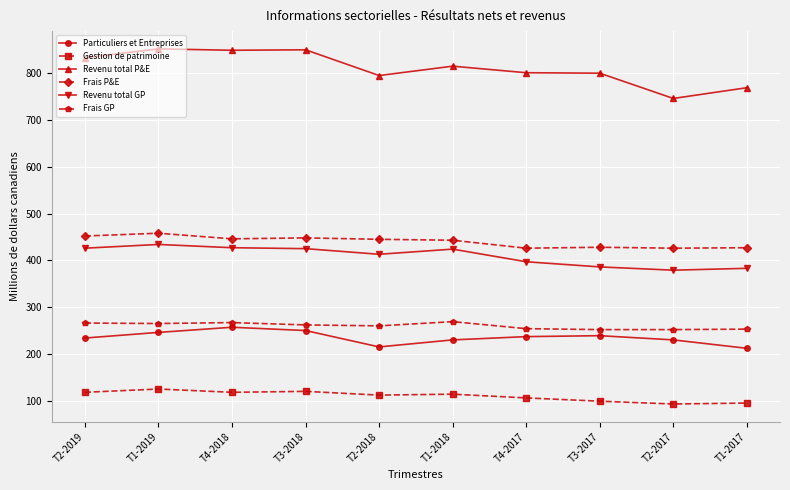

What is the lowest value of the Particuliers et Entreprises series?

212